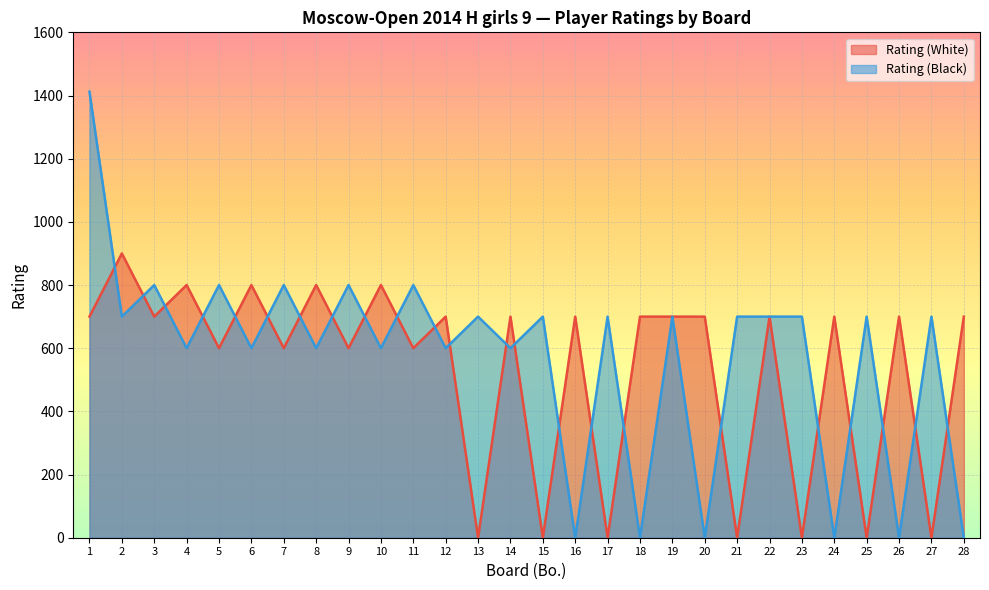

What is the sum of the Rating (White) values at 18 and 21?

700